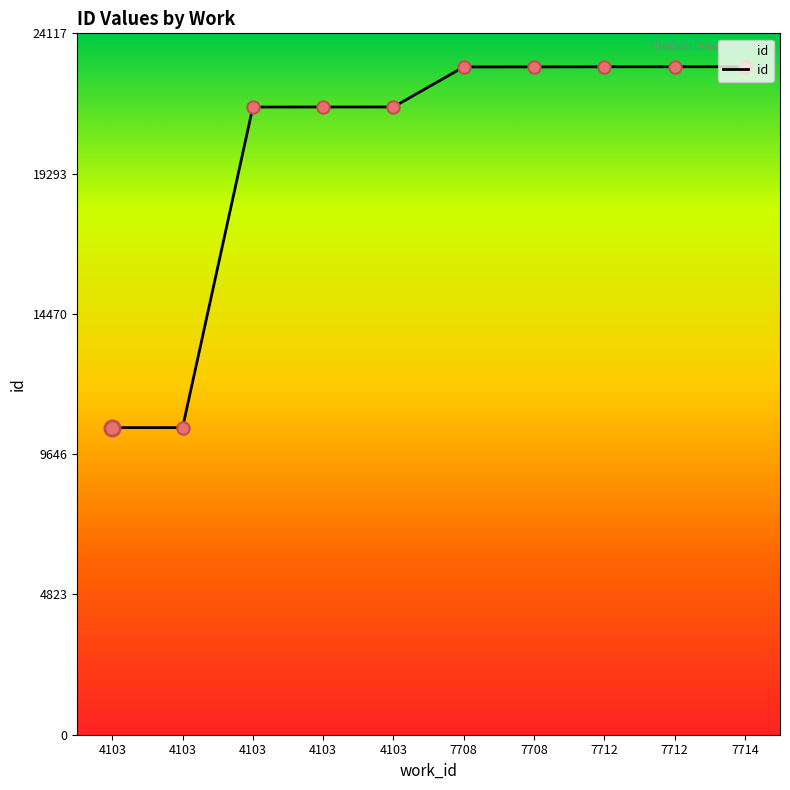

How many lines are shown in the chart?

1